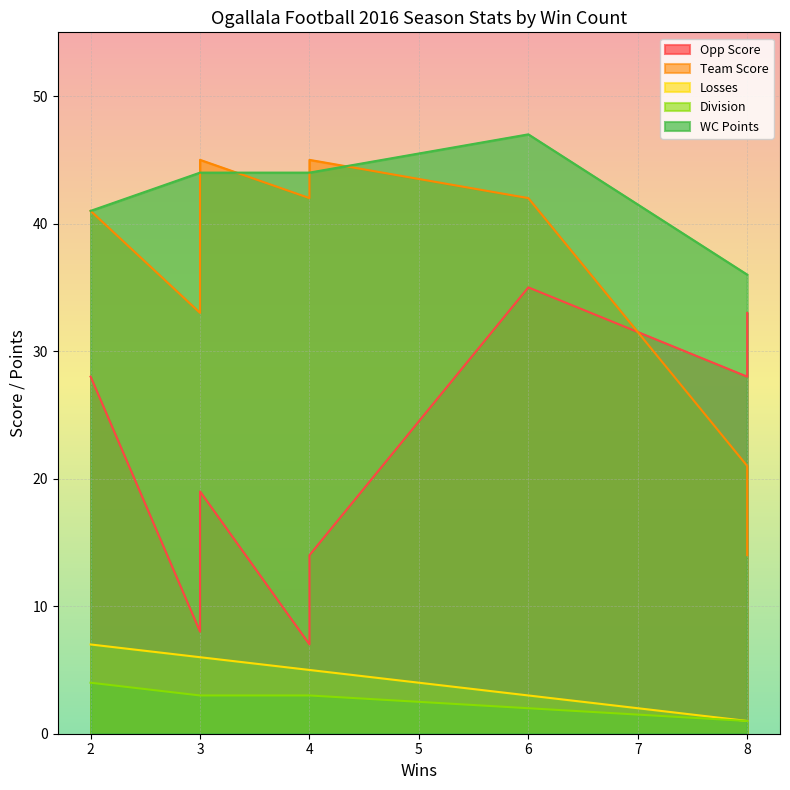

Which category has the lowest value across all series?

8